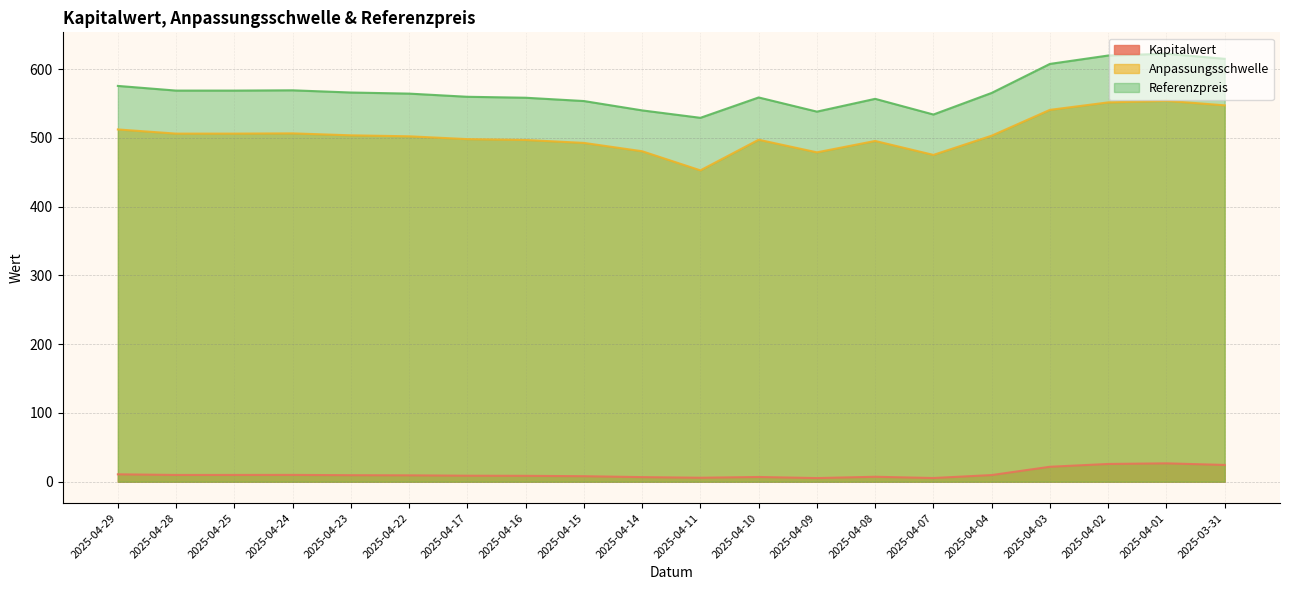

What is the sum of all Anpassungsschwelle values?

10102.7